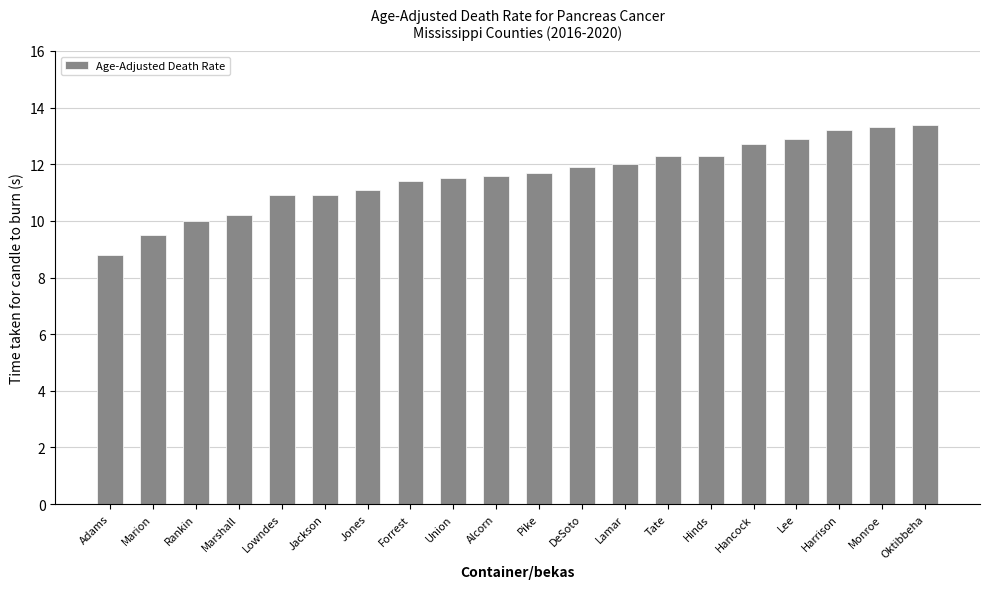

Read the value at Alcorn.

11.6